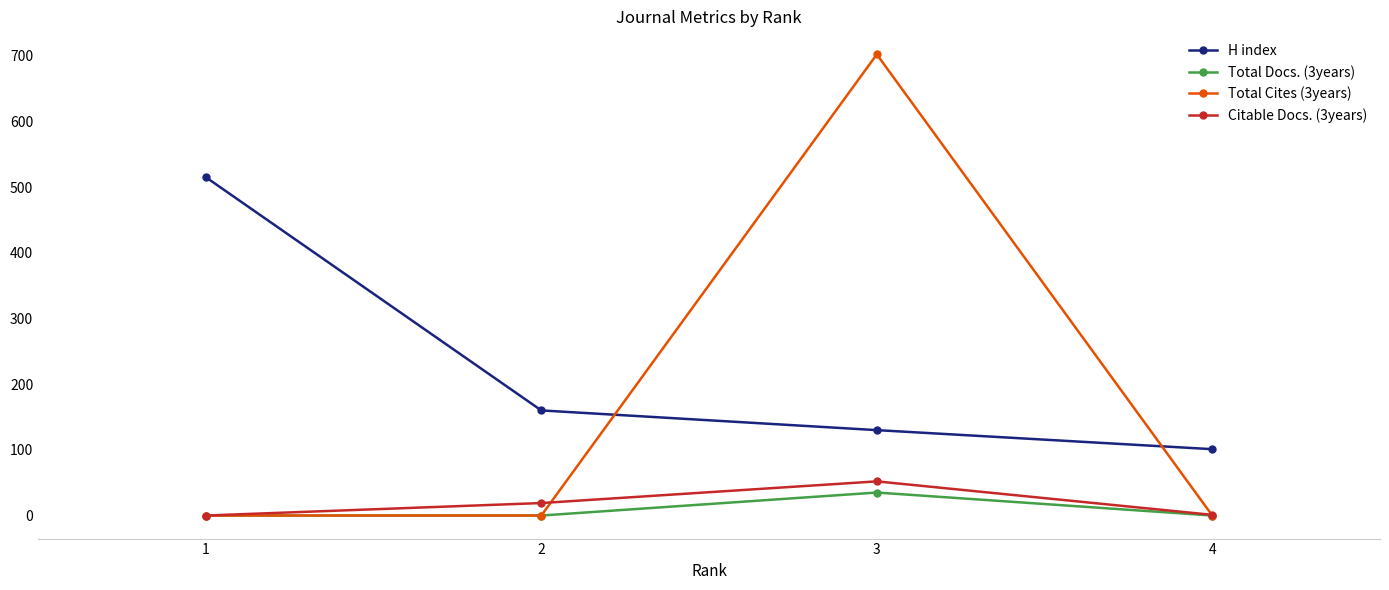

True or false: Total Docs. (3years) has more than 0 points higher than both neighbors.

True